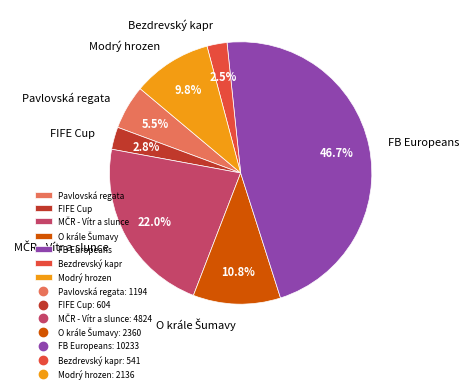

What is the largest slice in the pie chart?

FB Europeans